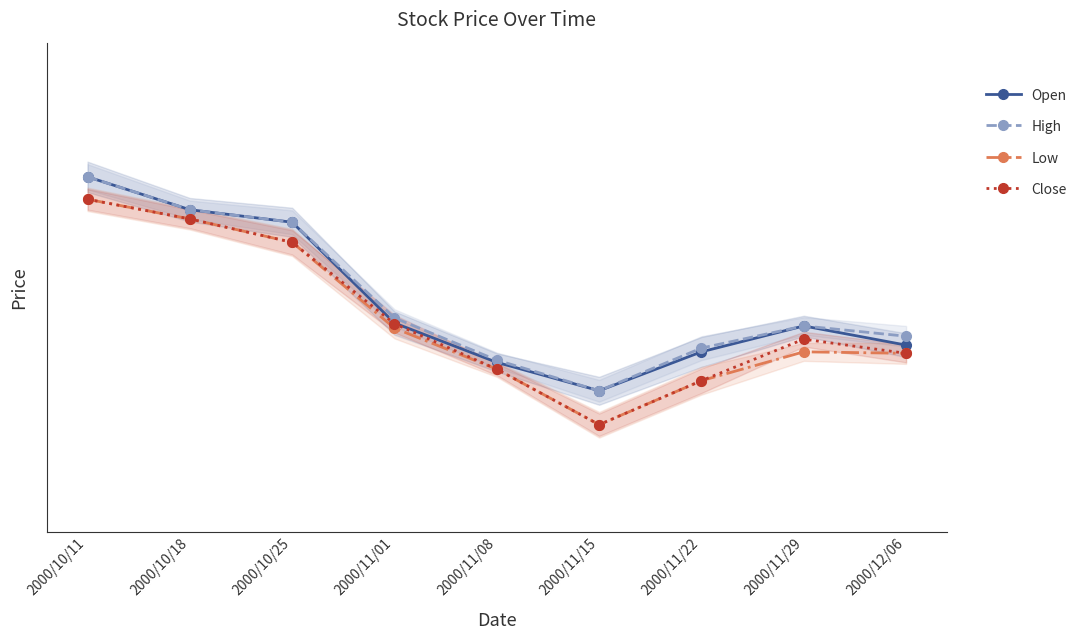

True or false: High has a value of 108.5 at 2000/11/29.

False